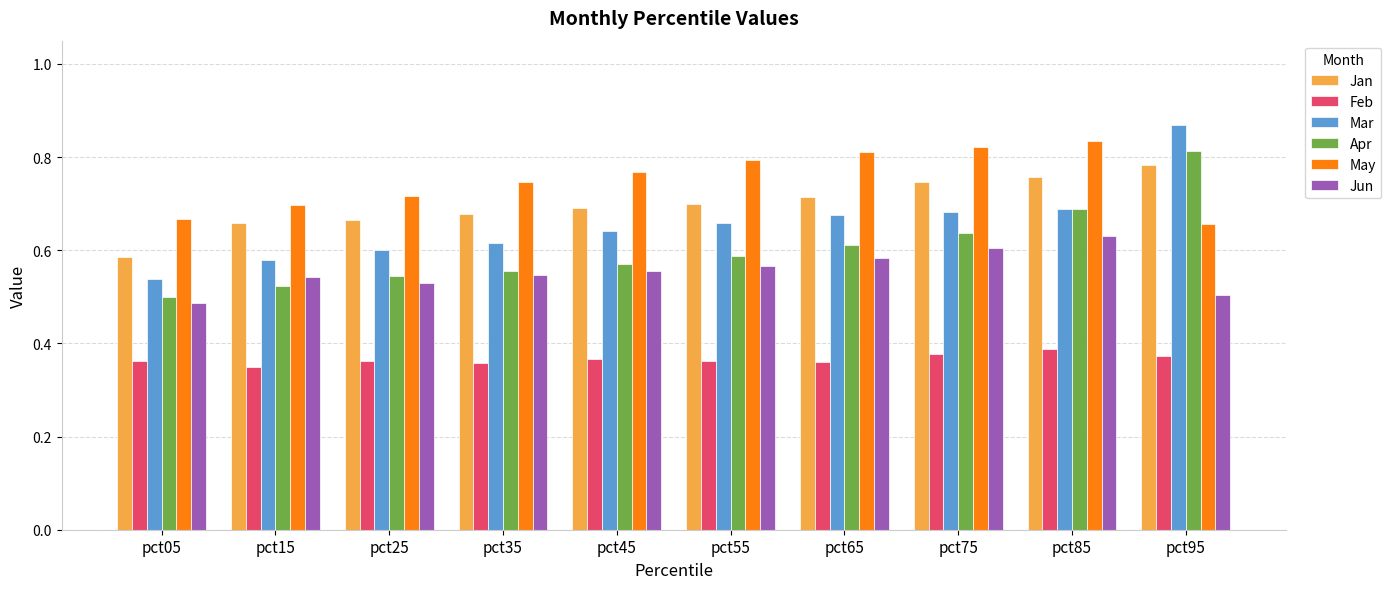

At which label is Jan closest to 0?

pct05